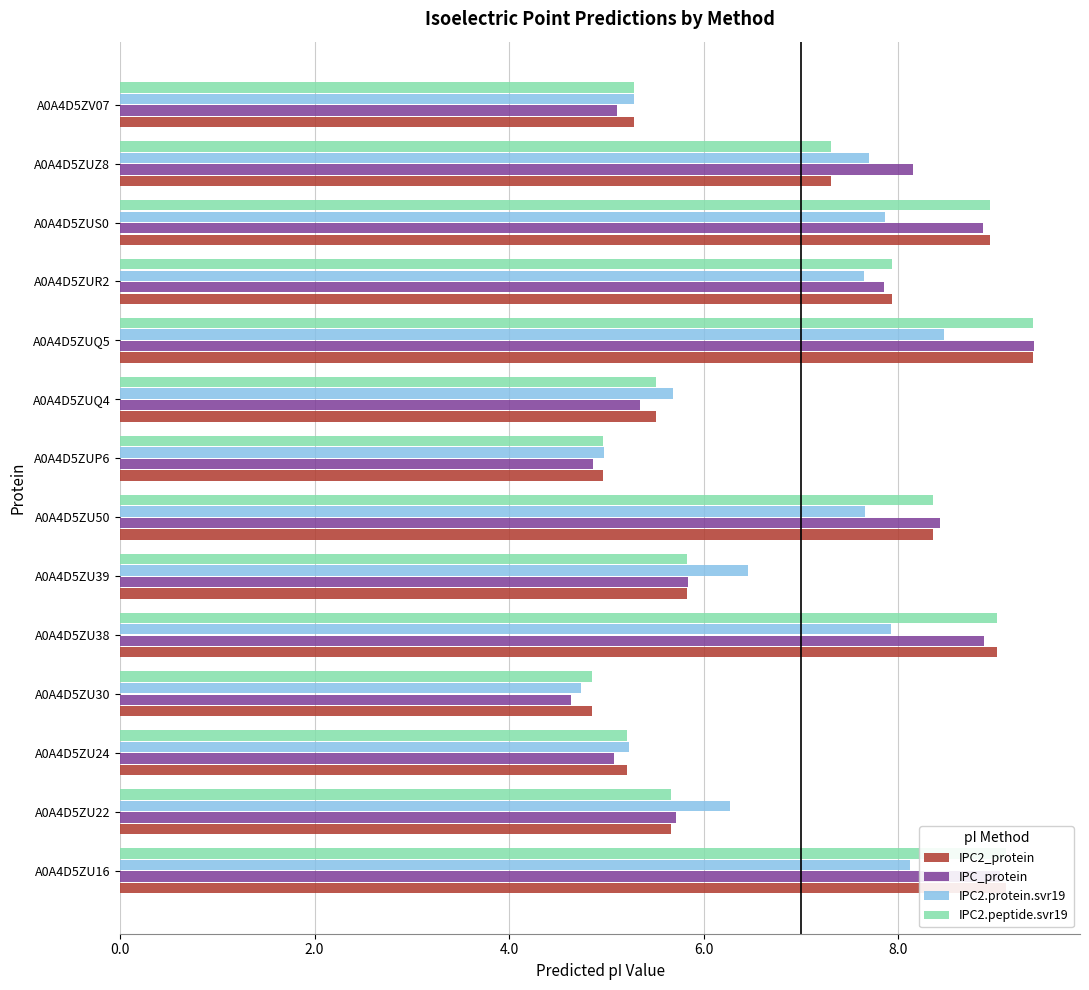

Which series has the largest range (max minus min)?

IPC_protein